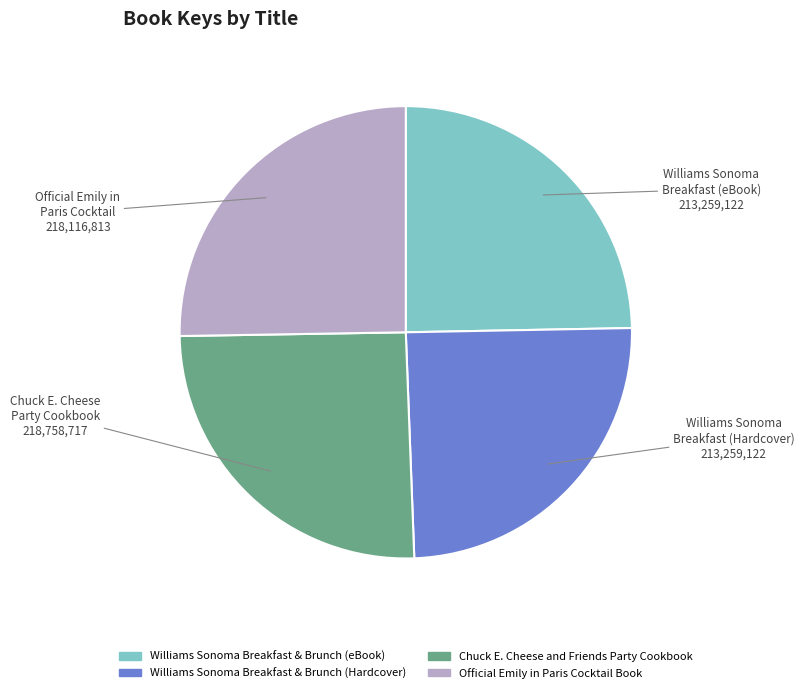

Which has a higher value, Williams Sonoma Breakfast & Brunch (Hardcover) or Official Emily in Paris Cocktail Book?

Official Emily in Paris Cocktail Book